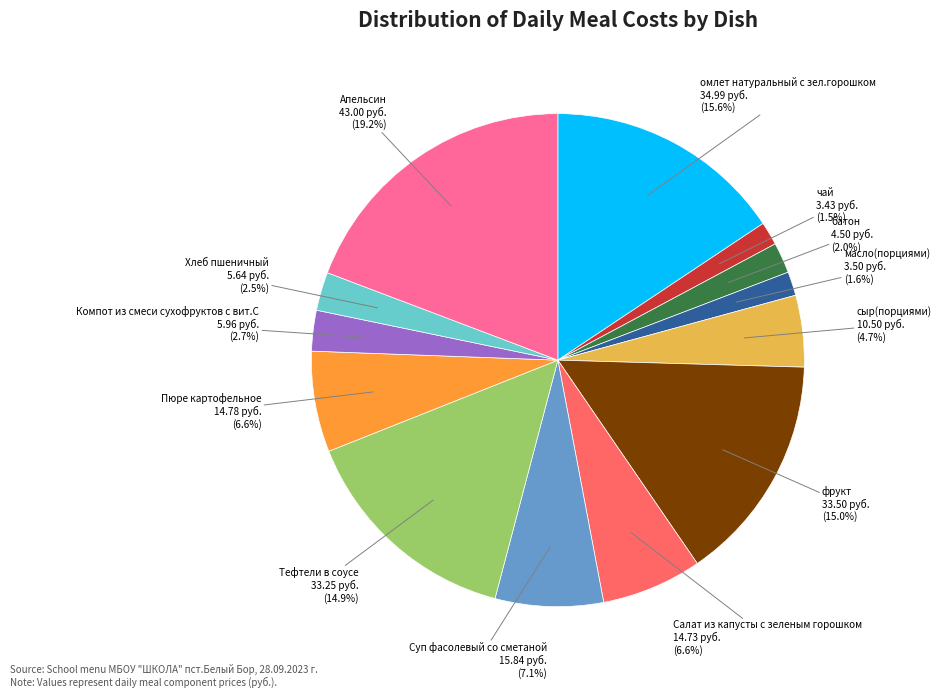

Rank the categories by value from highest to lowest.

Апельсин, омлет натуральный с зел.горошком, фрукт, Тефтели в соусе, Суп фасолевый со сметаной, Пюре картофельное, Салат из капусты с зеленым горошком, сыр(порциями), Компот из смеси сухофруктов с вит.С, Хлеб пшеничный, батон, масло(порциями), чай